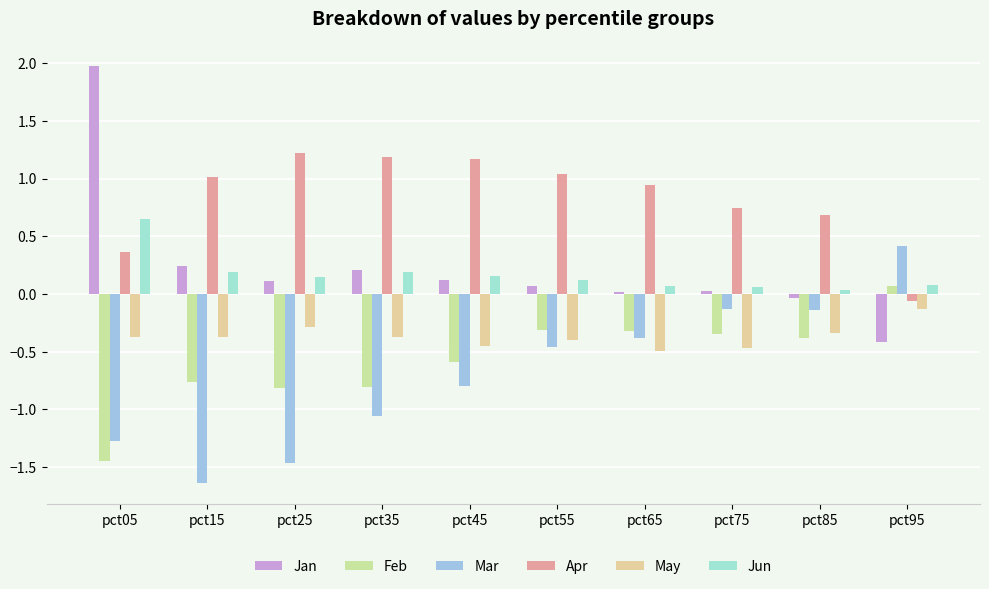

Rank the series by their maximum value, from lowest to highest.

May, Feb, Mar, Jun, Apr, Jan